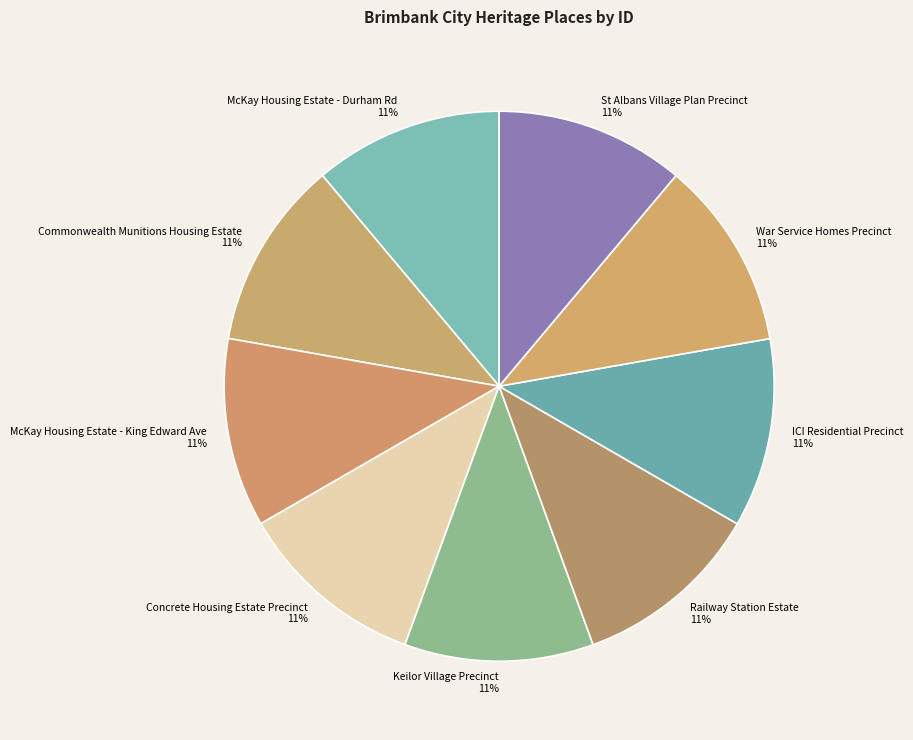

To the nearest percent, what portion does ICI Residential Precinct represent?

11%